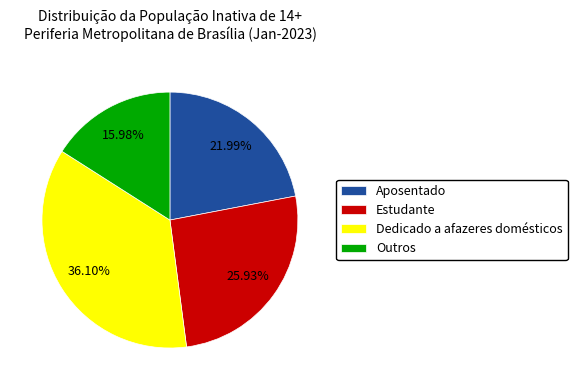

How many segments does this pie chart have?

4